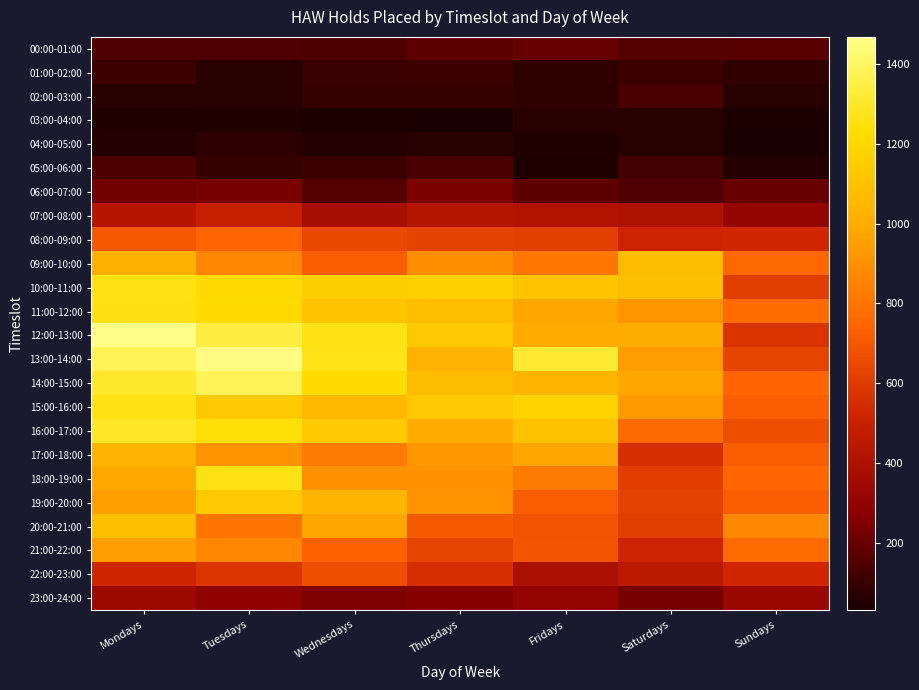

Rank the series at Sundays from highest to lowest value.

20:00-21:00, 11:00-12:00, 21:00-22:00, 09:00-10:00, 18:00-19:00, 14:00-15:00, 15:00-16:00, 19:00-20:00, 17:00-18:00, 16:00-17:00, 13:00-14:00, 10:00-11:00, 12:00-13:00, 08:00-09:00, 22:00-23:00, 23:00-24:00, 07:00-08:00, 06:00-07:00, 00:00-01:00, 01:00-02:00, 02:00-03:00, 05:00-06:00, 03:00-04:00, 04:00-05:00